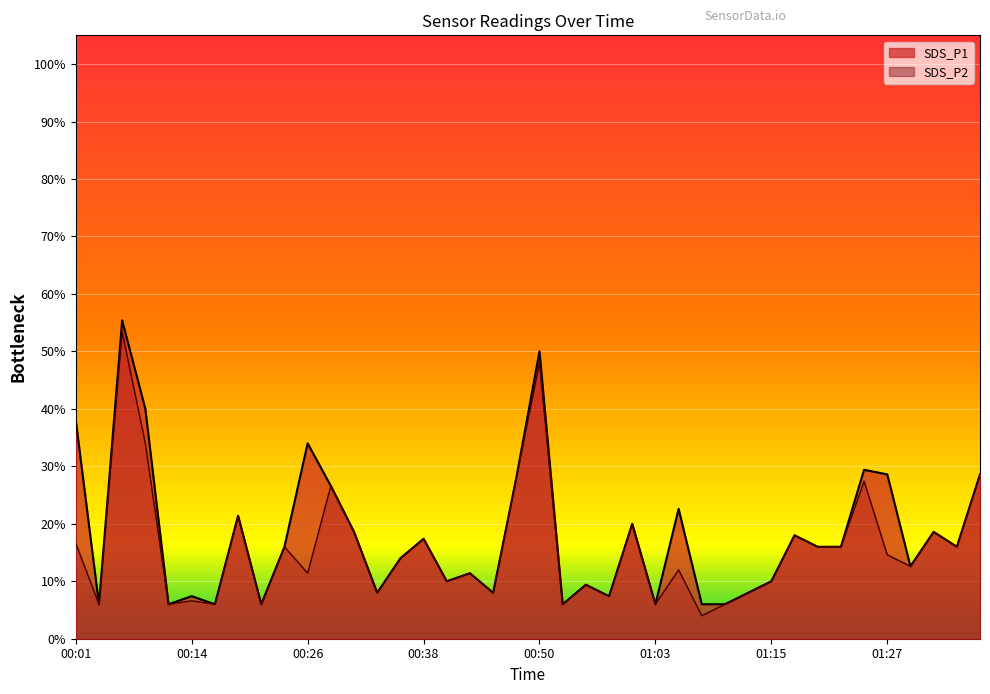

Does the chart display data point markers on the line(s)?

No